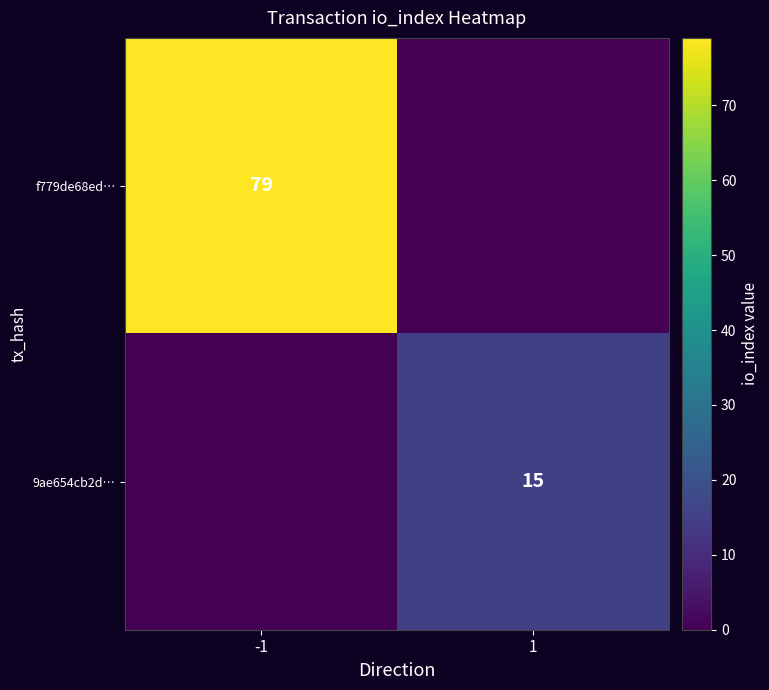

True or false: 9ae654cb2d… has a value of 15 at 1.

True